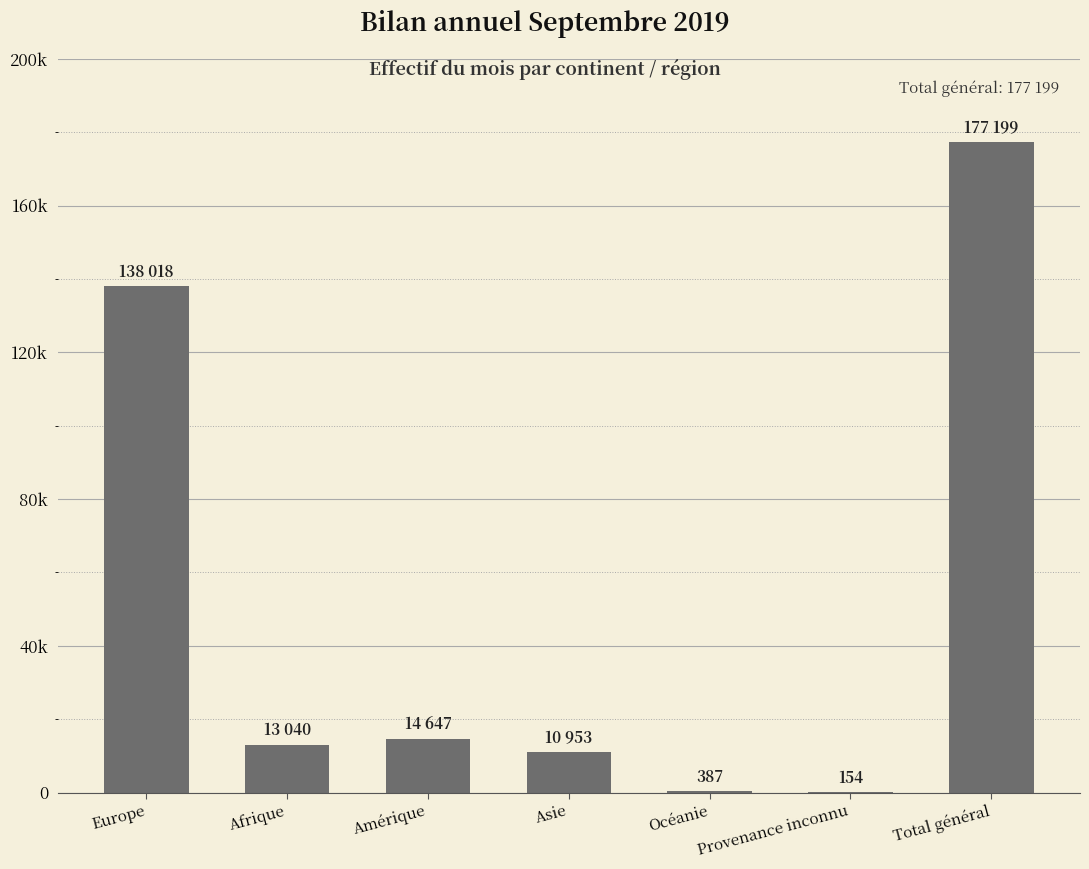

Reading right to left, list all the values displayed in this chart.

Total général=177199	Provenance inconnu=154	Océanie=387	Asie=10953	Amérique=14647	Afrique=13040	Europe=138018